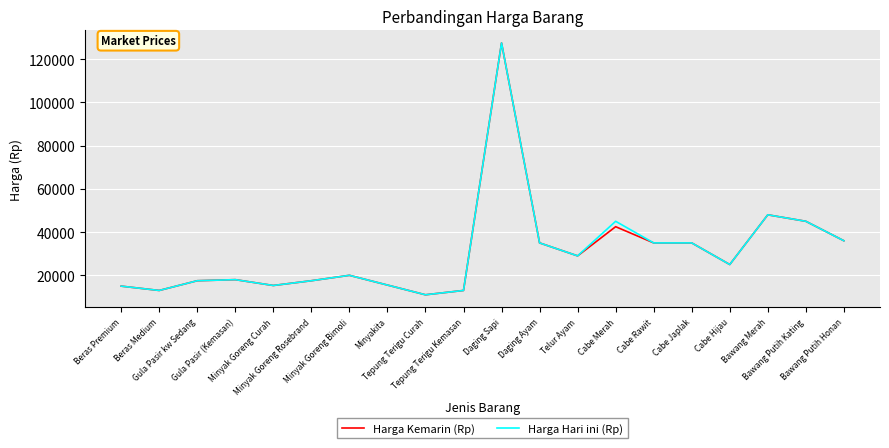

What is the minimum value shown in the chart?

11000